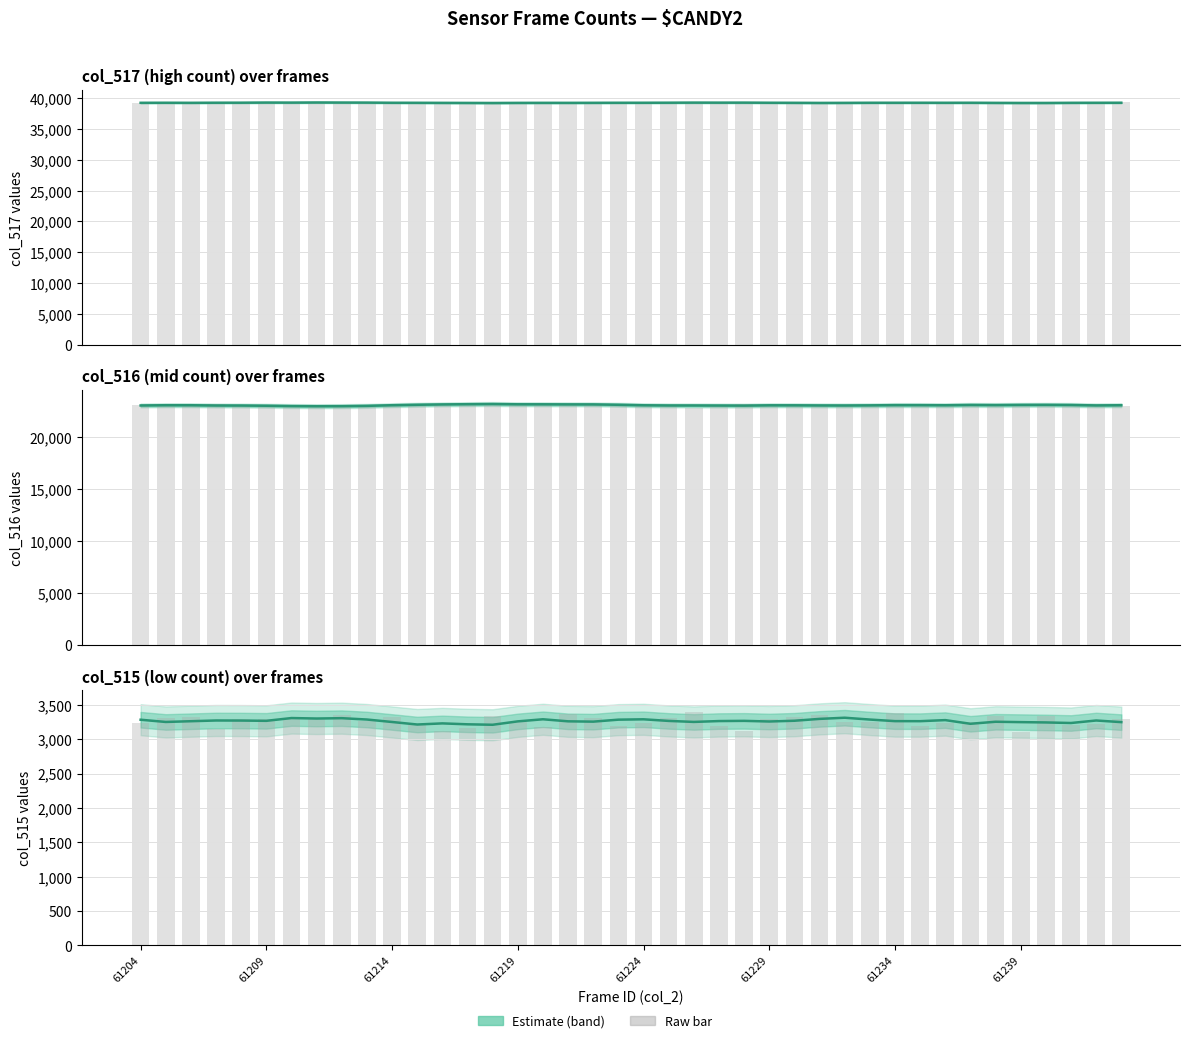

Reading left to right, what are all the values shown in this chart?

col_516: 61204=23087	61205=23018	61206=22986	61207=23138	61208=23084	61209=22958	61210=23000	61211=22889	61212=22981	61213=23016	61214=22989	61215=23133	61216=23203	61217=23195	61218=23184	61219=23098	61220=23218	61221=23073	61222=23184	61223=23146	61224=23088	61225=23042	61226=22835	61227=23091	61228=23138	61229=23061	61230=23005	61231=22982	61232=23086	61233=23078	61234=23037	61235=23068	61236=23093	61237=23078	61238=23028	61239=23178	61240=23009	61241=23178	61242=23100	61243=22969
col_517: 61204=39207	61205=39211	61206=39230	61207=39253	61208=39156	61209=39283	61210=39234	61211=39347	61212=39208	61213=39258	61214=39227	61215=39199	61216=39212	61217=39178	61218=39208	61219=39185	61220=39147	61221=39295	61222=39208	61223=39195	61224=39218	61225=39179	61226=39307	61227=39247	61228=39276	61229=39183	61230=39201	61231=39206	61232=39198	61233=39201	61234=39222	61235=39271	61236=39210	61237=39209	61238=39174	61239=39247	61240=39183	61241=39152	61242=39210	61243=39274
col_515: 61204=3241	61205=3306	61206=3319	61207=3144	61208=3295	61209=3294	61210=3301	61211=3299	61212=3346	61213=3261	61214=3319	61215=3203	61216=3120	61217=3162	61218=3343	61219=3252	61220=3170	61221=3367	61222=3314	61223=3194	61224=3229	61225=3314	61226=3393	61227=3197	61228=3121	61229=3291	61230=3329	61231=3347	61232=3251	61233=3256	61234=3376	61235=3196	61236=3232	61237=3248	61238=3333	61239=3110	61240=3343	61241=3205	61242=3225	61243=3292